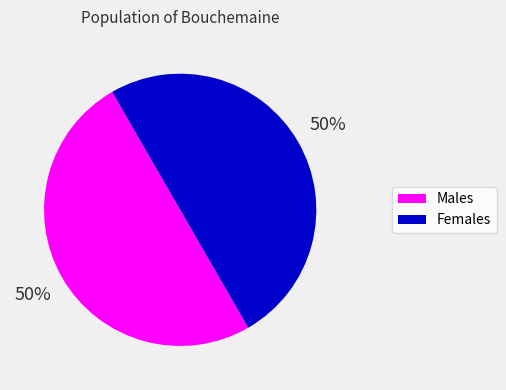

Count the number of slices in the pie.

2